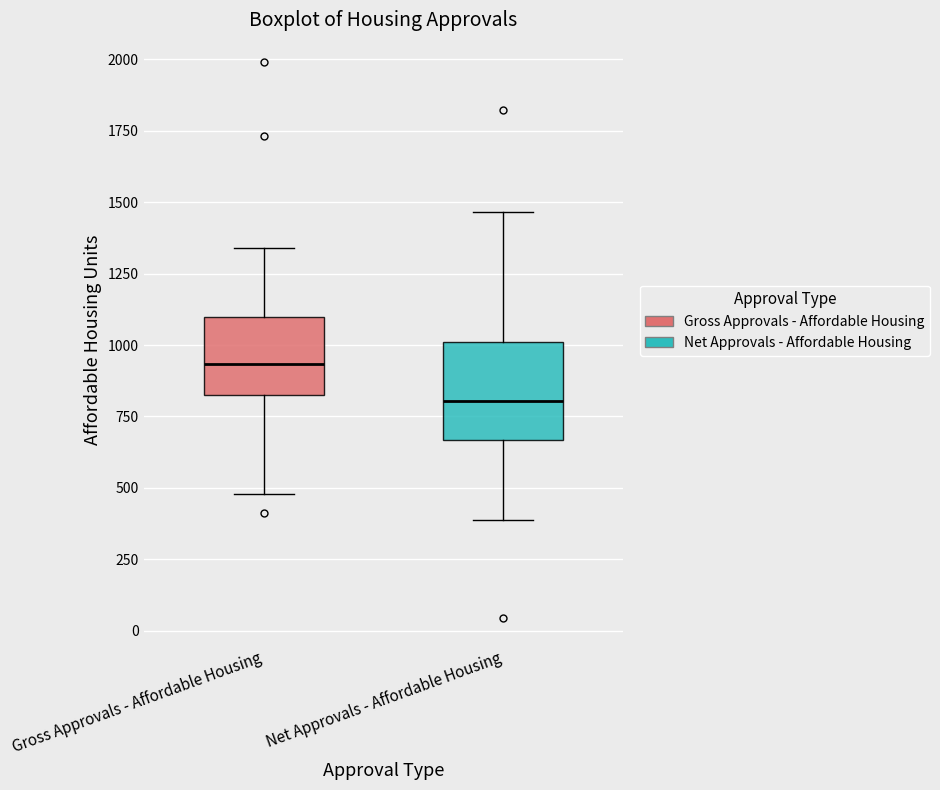

Which box's median line is the highest?

Gross Approvals - Affordable Housing